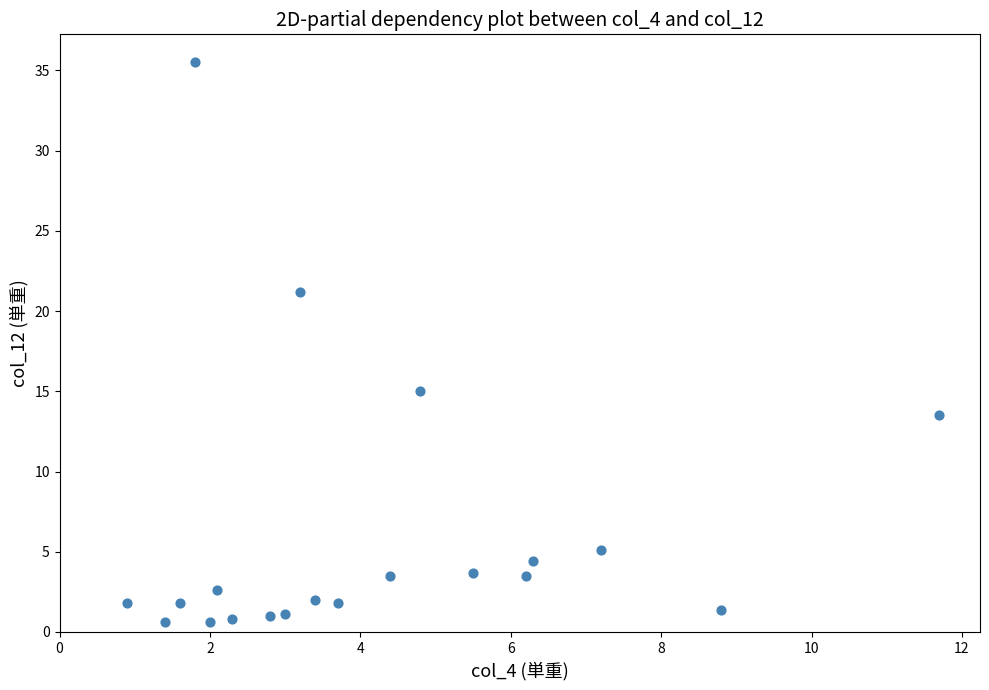

What is the range of Y values (max minus min)?

34.9